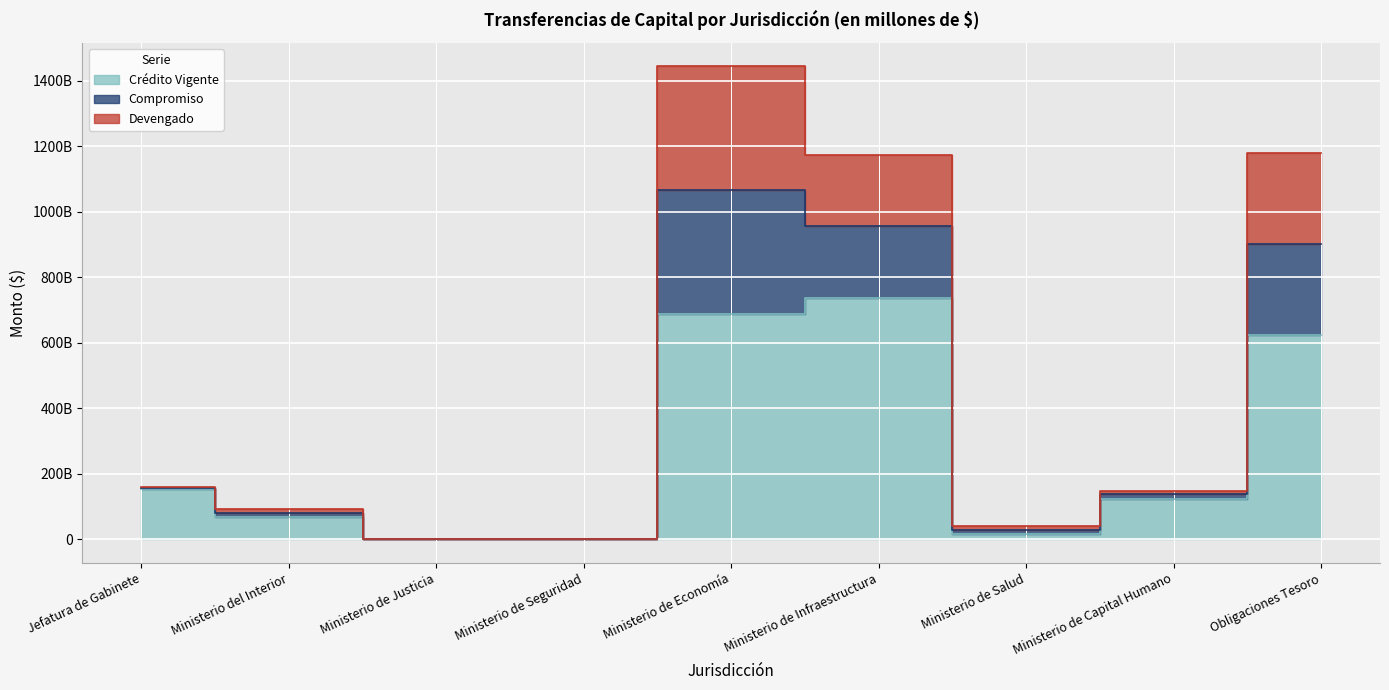

What is the label of the 2nd point from the right?

Ministerio de Capital Humano